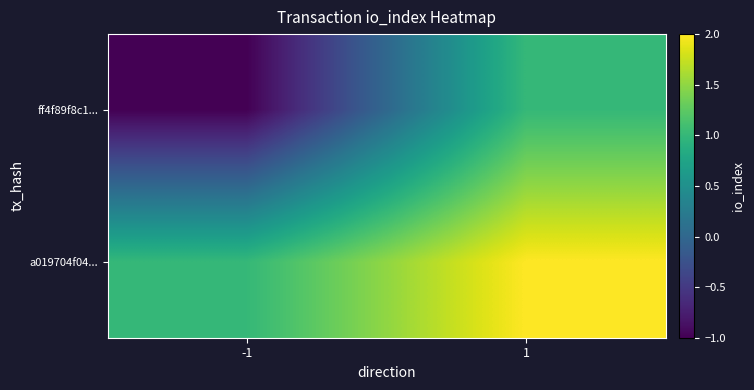

Rank the series by their average value, from lowest to highest.

ff4f89f8c1..., a019704f04...